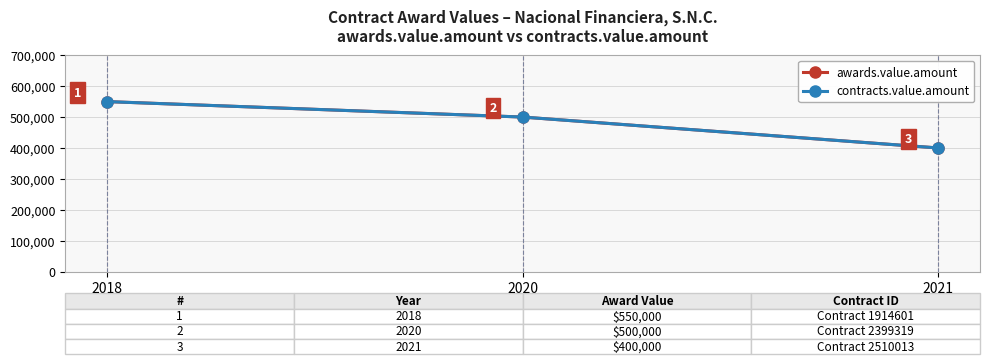

True or false: contracts.value.amount has a value of 400000 at 2021.

True